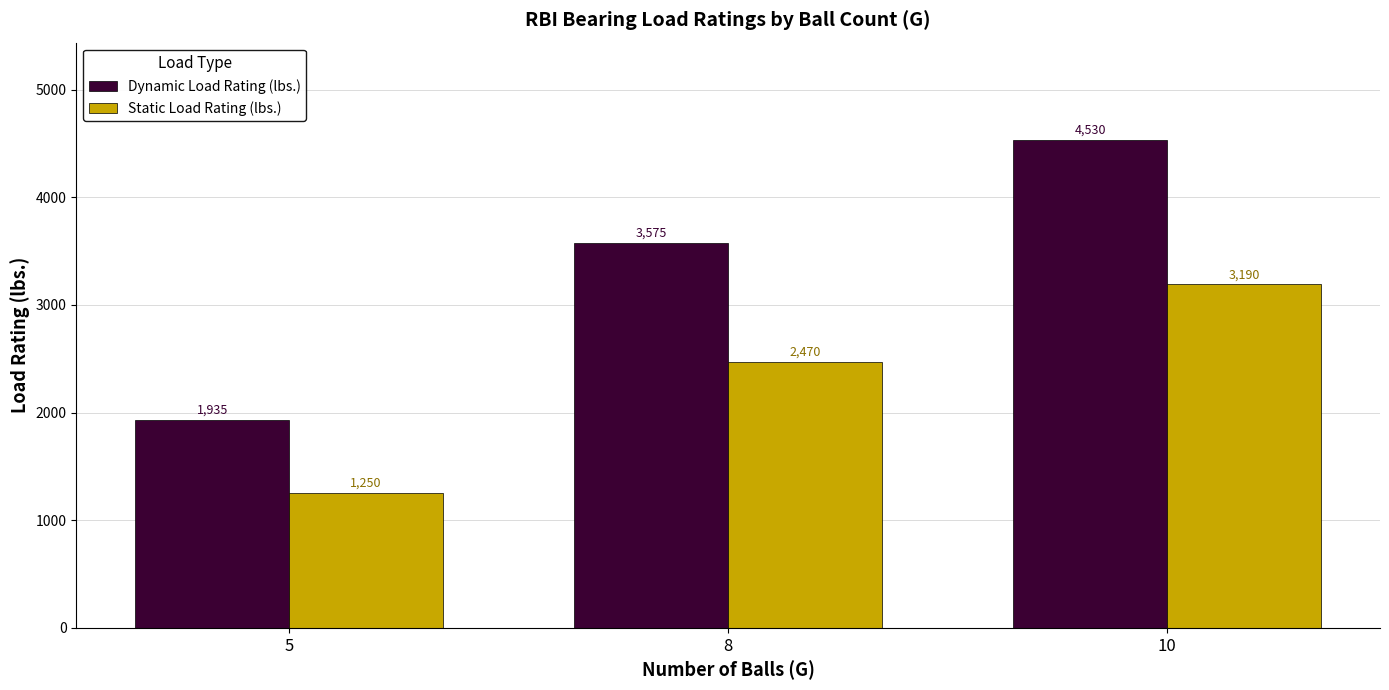

What are all the series names shown in the legend?

Dynamic Load Rating (lbs.), Static Load Rating (lbs.)